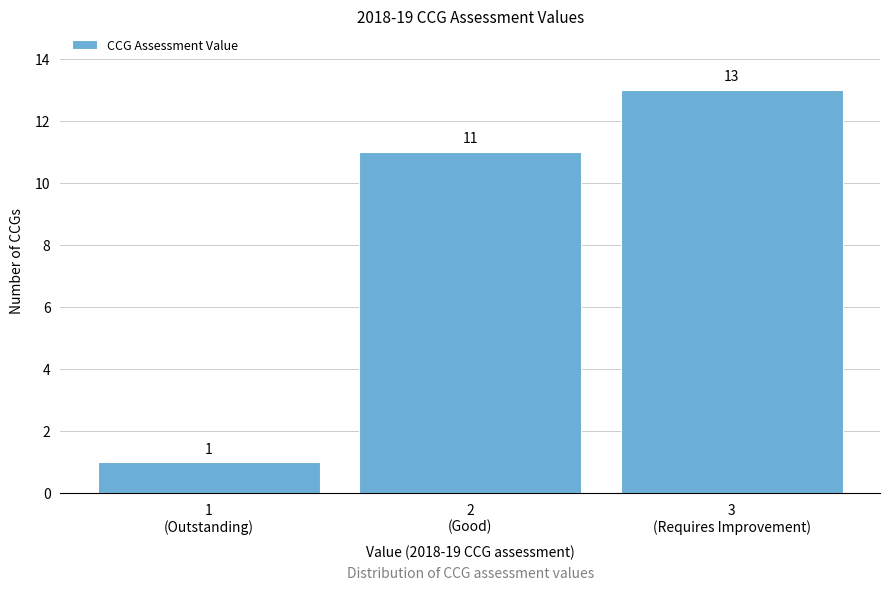

Reading right to left, list all the values displayed in this chart.

13	11	1